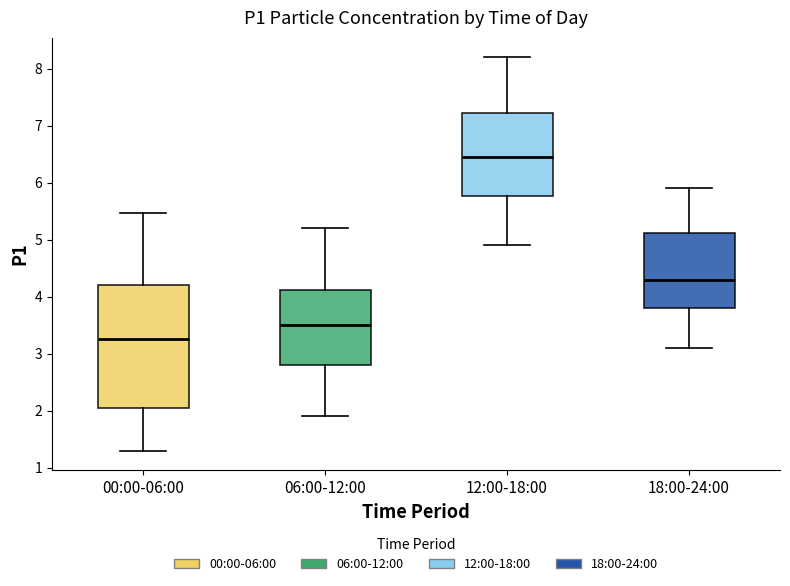

Where does the lower whisker of the box for 12:00-18:00 end on the y-axis? The values are not printed on the chart, so give them approximately, as read against the axis.

4.9